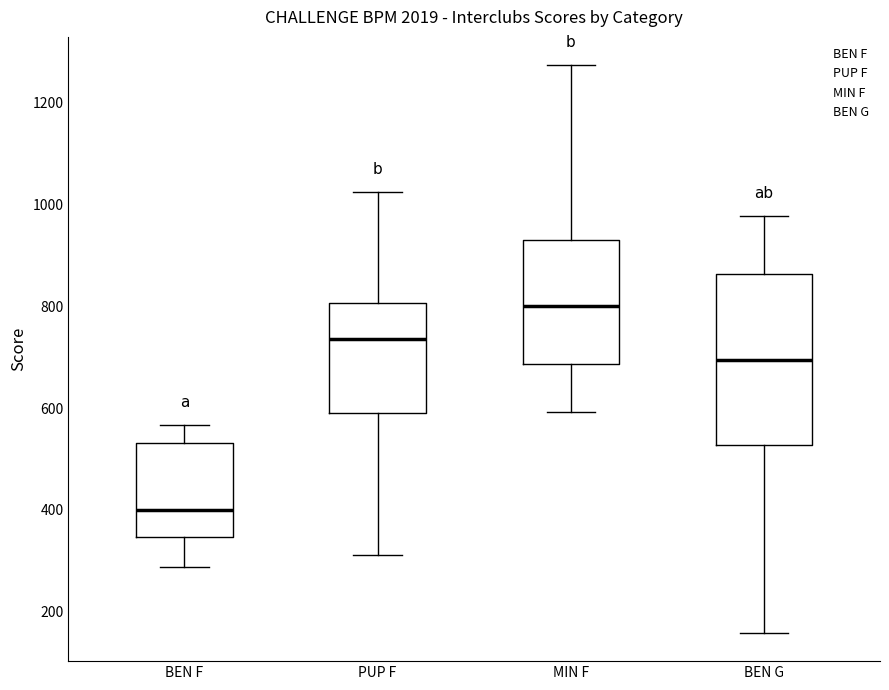

Where does the median line of the box for PUP F sit on the y-axis? The values are not printed on the chart, so give them approximately, as read against the axis.

740